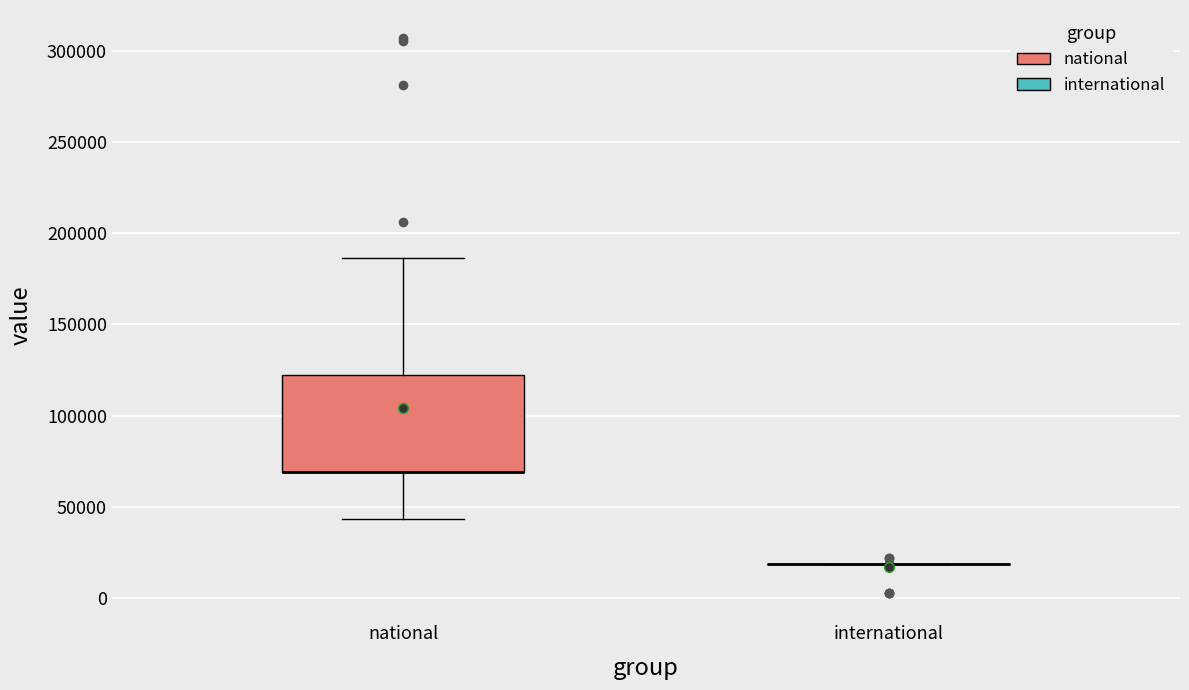

Where is the lower edge of the box for national on the y-axis? The values are not printed on the chart, so give them approximately, as read against the axis.

70000